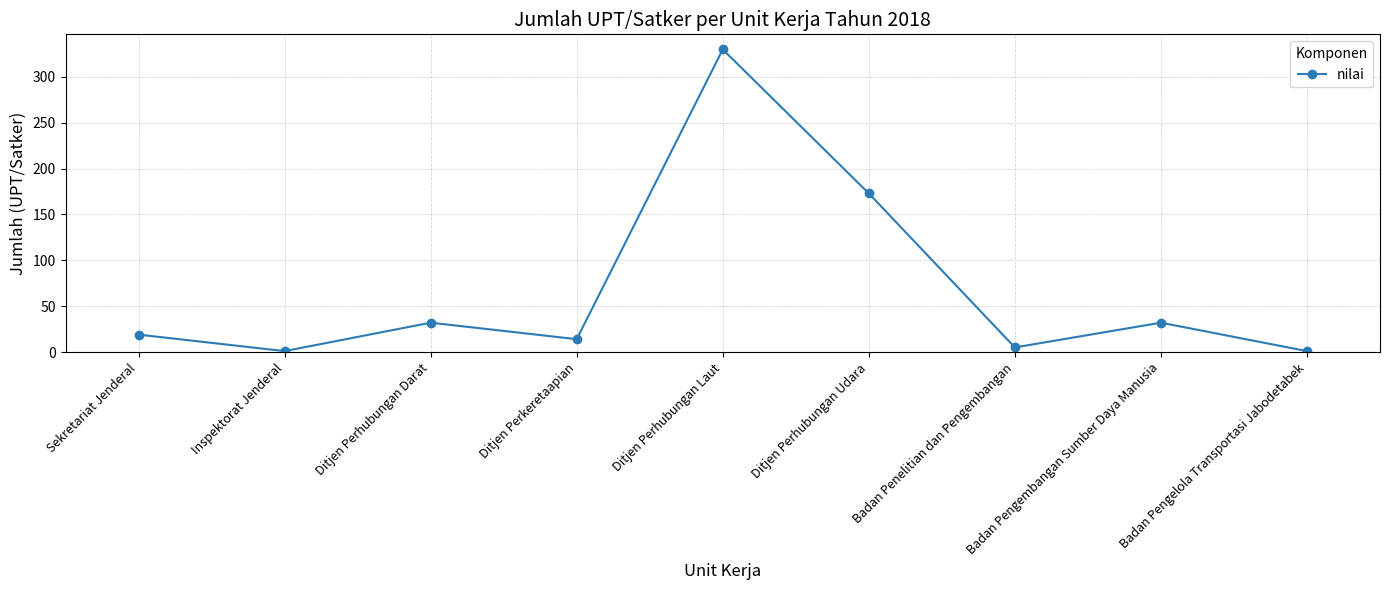

Read the value at Ditjen Perhubungan Darat.

32